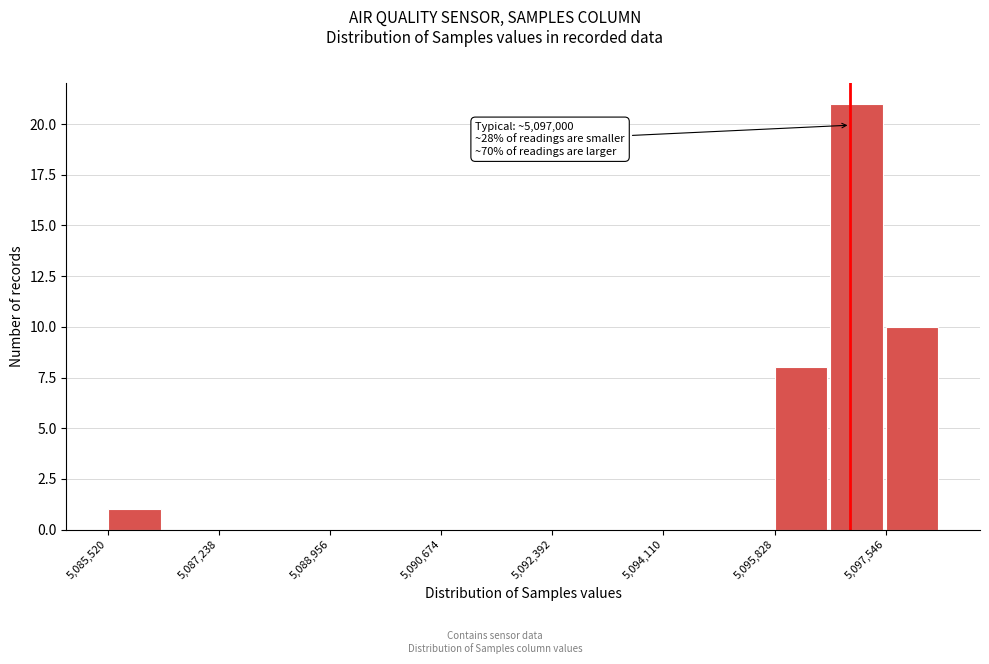

Which range on the x-axis has the tallest bar?

5096600 to 5097600